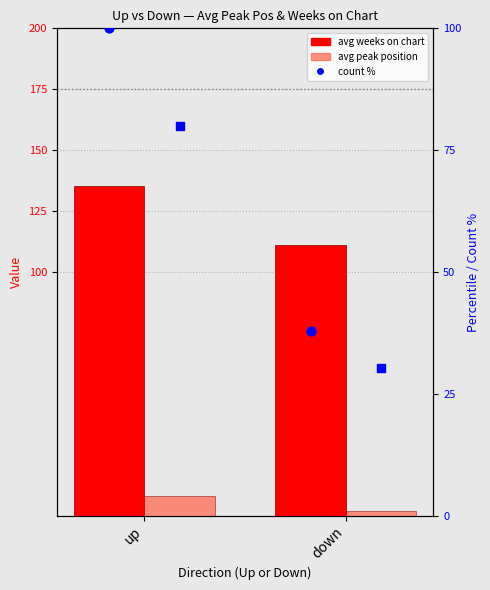

At which category is the sum across all series the highest?

up